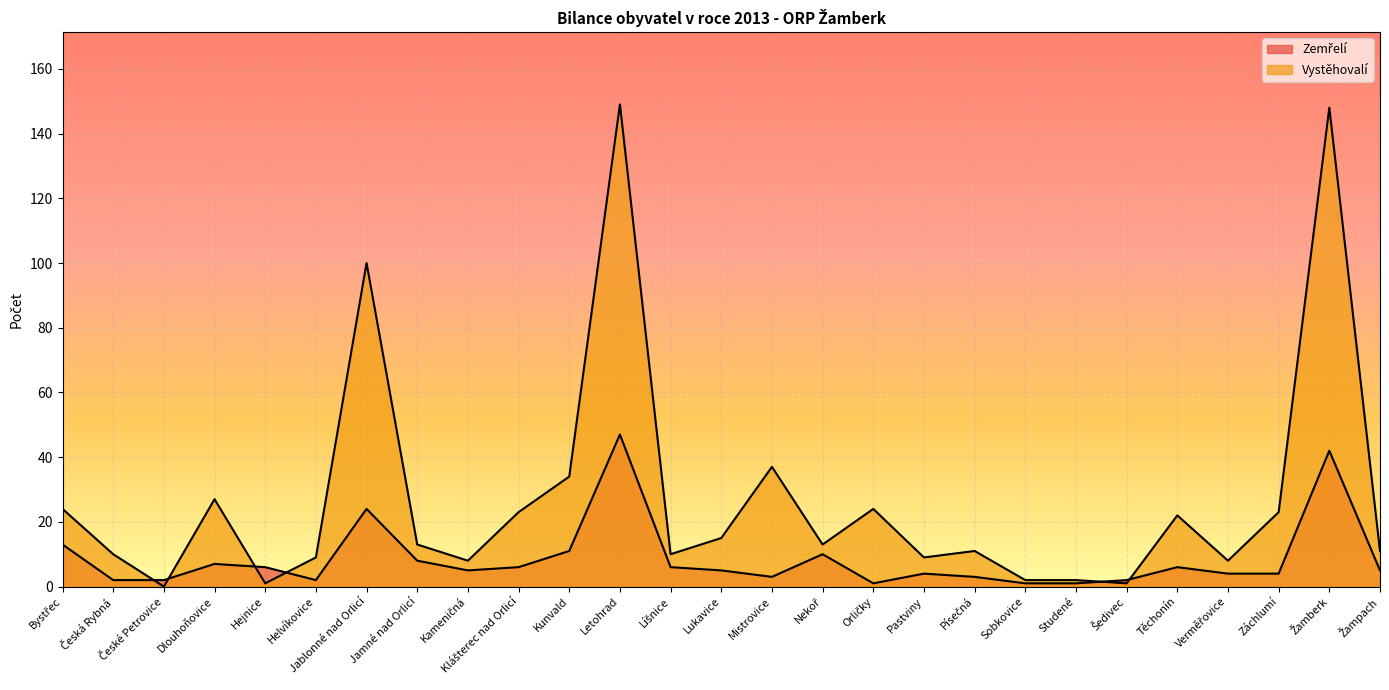

Between Líšnice and Písečná, which is larger?

Líšnice